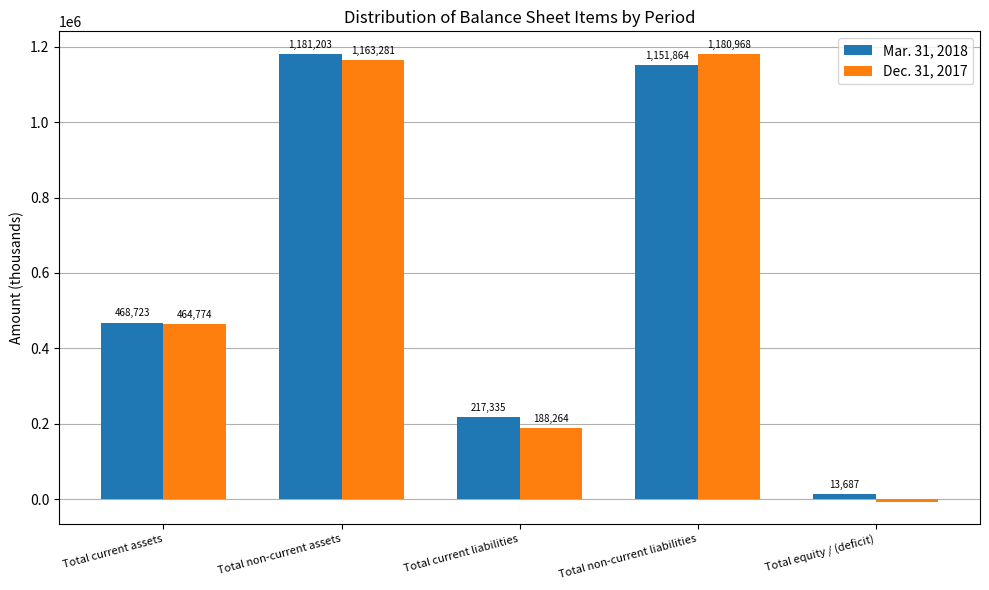

Which category has the highest value across all series?

Total non-current assets